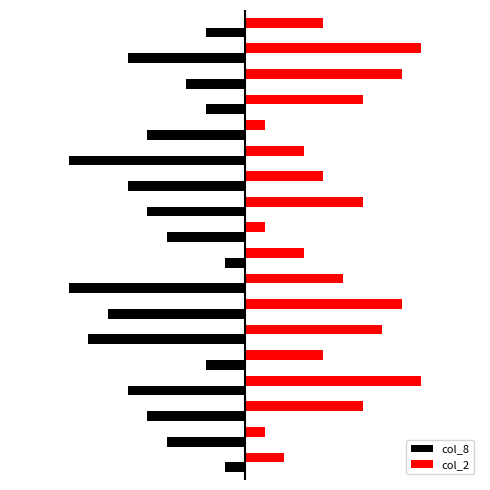

What are all the series names shown in the legend?

col_8, col_2